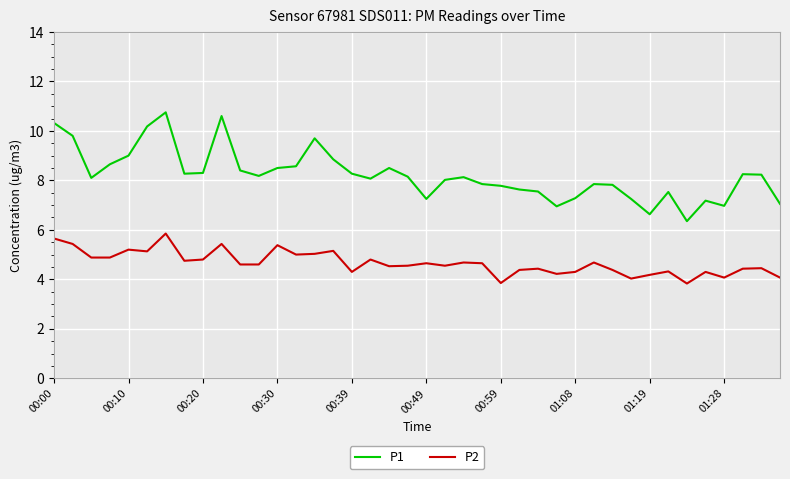

True or false: P1 and P2 intersect in this chart.

False